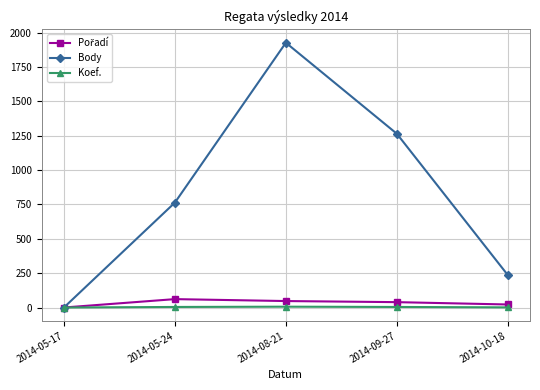

The value of Body at 2014-05-24 is 763. True or false?

True